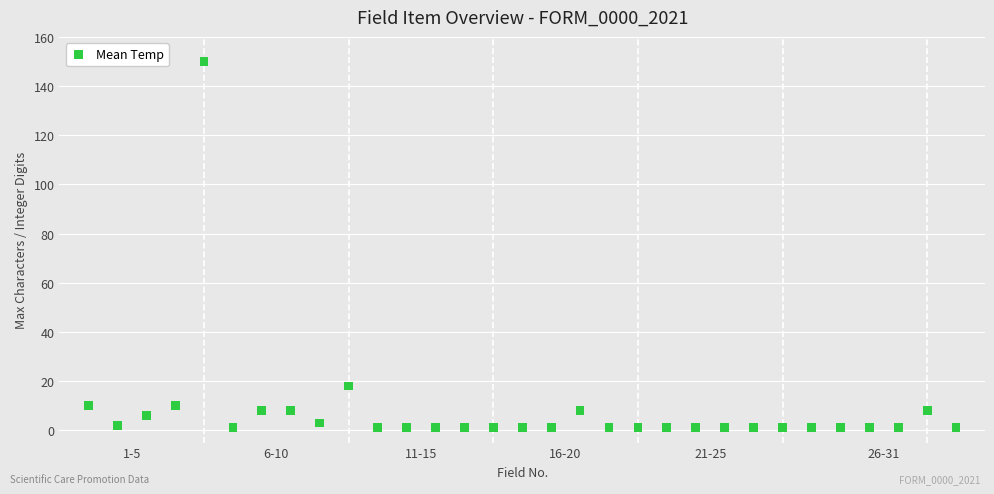

What Y value in the scatter plot is closest to 75?

18